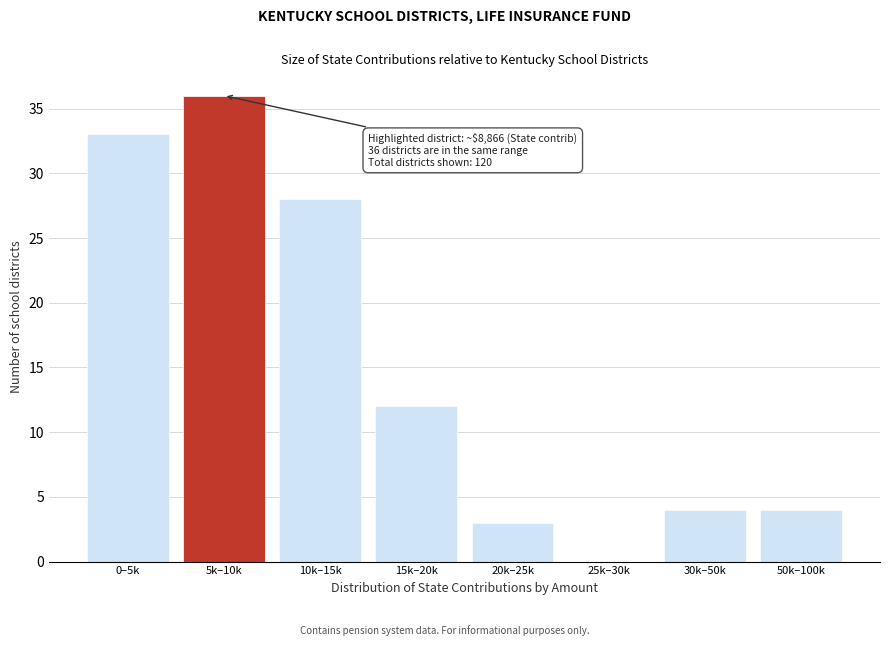

Reading left to right, extract all data points from this chart.

0–5k=33	5k–10k=36	10k–15k=28	15k–20k=12	20k–25k=3	25k–30k=0	30k–50k=4	50k–100k=4